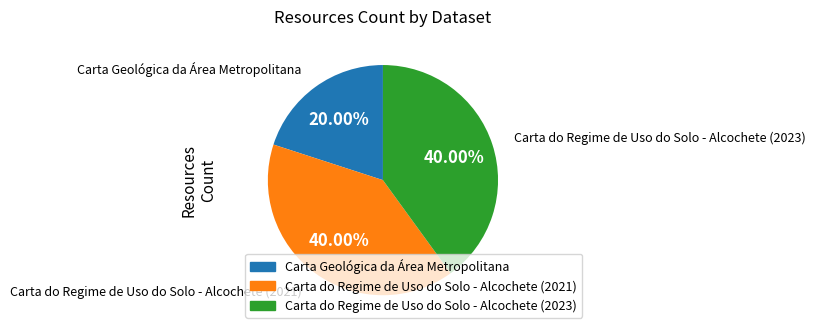

How many segments does this pie chart have?

3